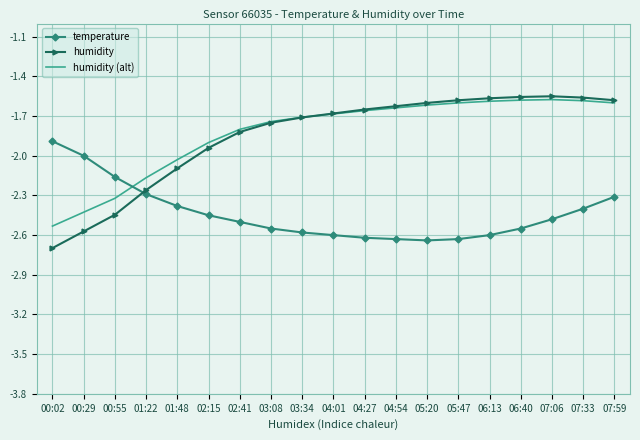

Which series ends up on top after the final intersection of humidity (alt) and temperature?

humidity (alt)